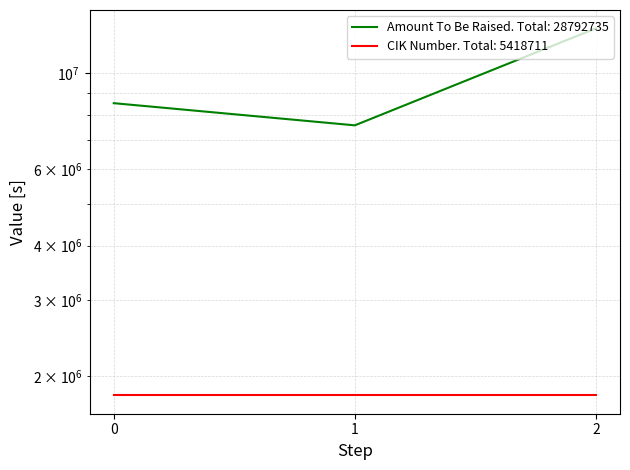

Is it true that the value at 2 is 20268444?

False